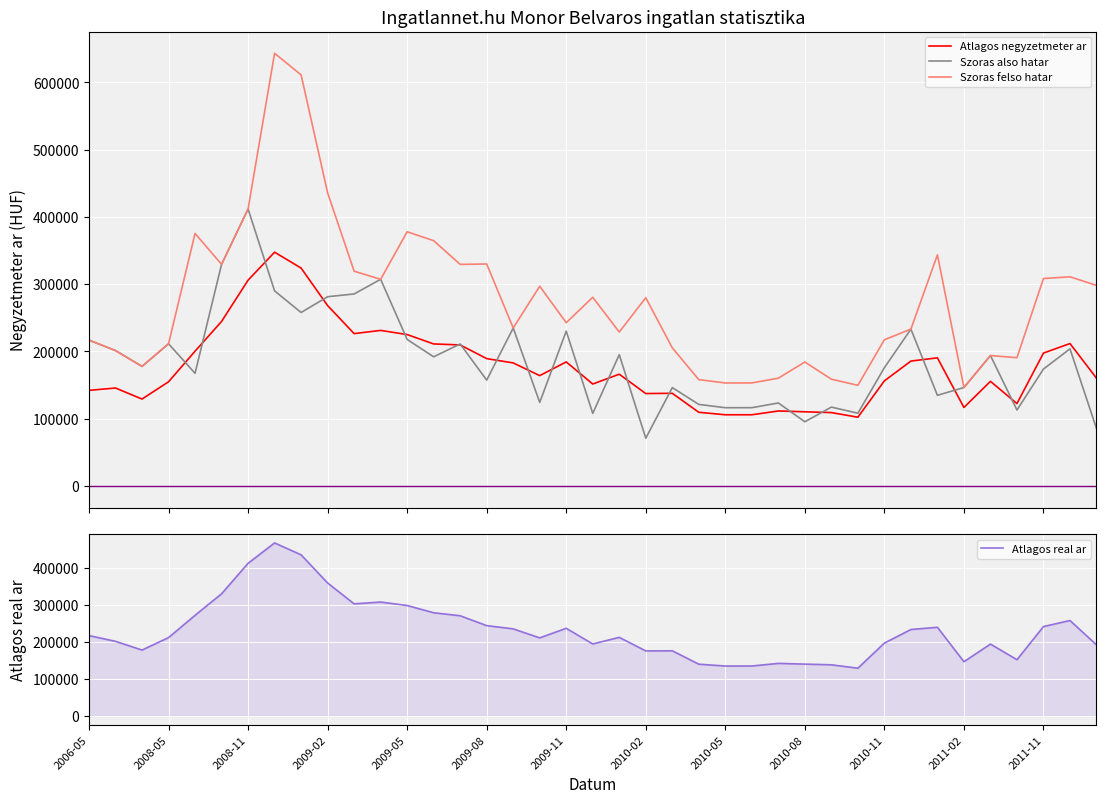

Which series has the largest range (max minus min)?

Szoras felso hatar